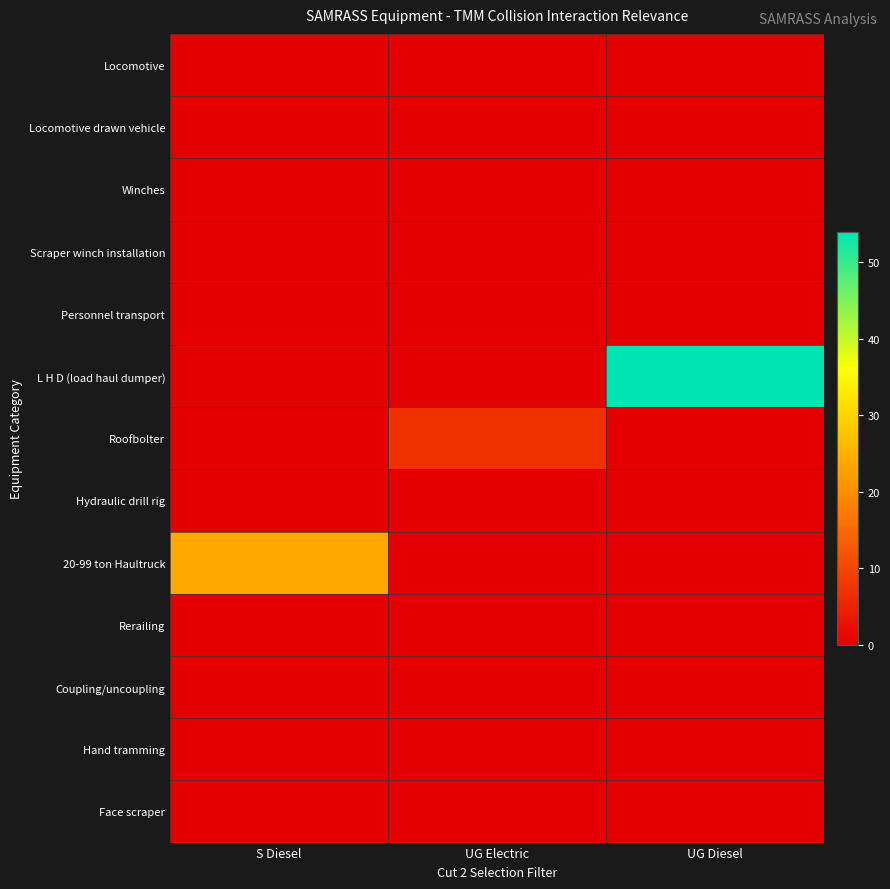

What is the total value across all series at S Diesel?

24